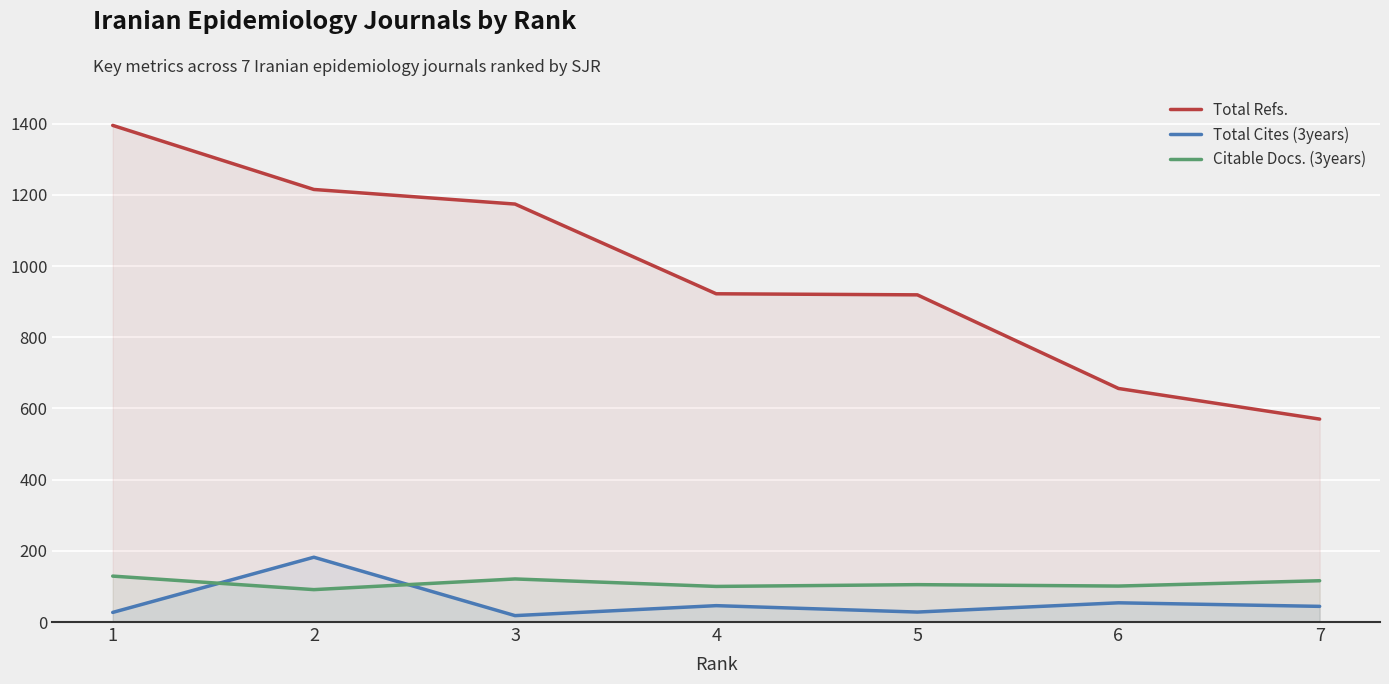

What are all the series names shown in the legend?

Total Refs., Total Cites (3years), Citable Docs. (3years)